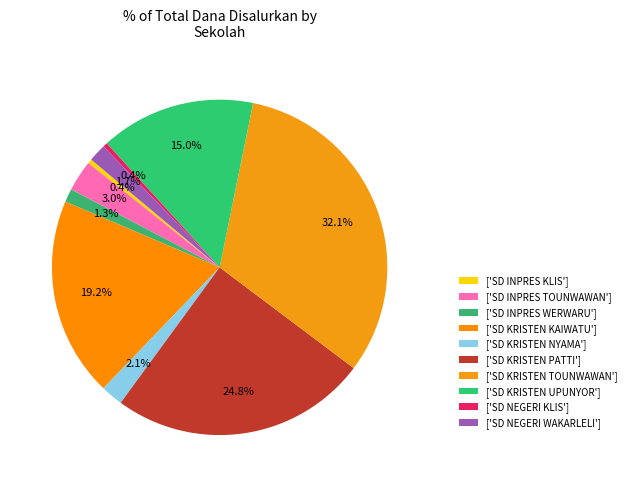

Does any single category account for the majority?

No